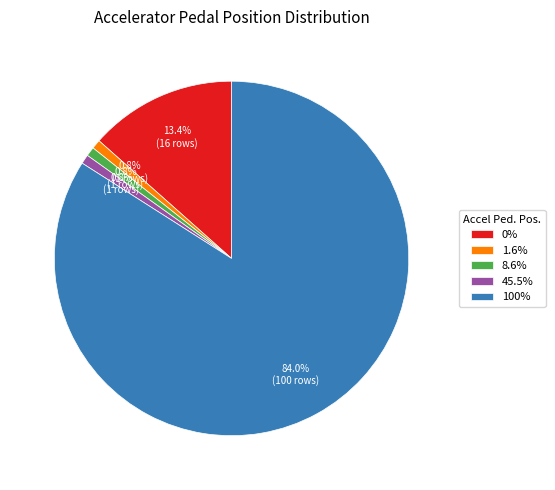

How many slices are in this pie chart?

5